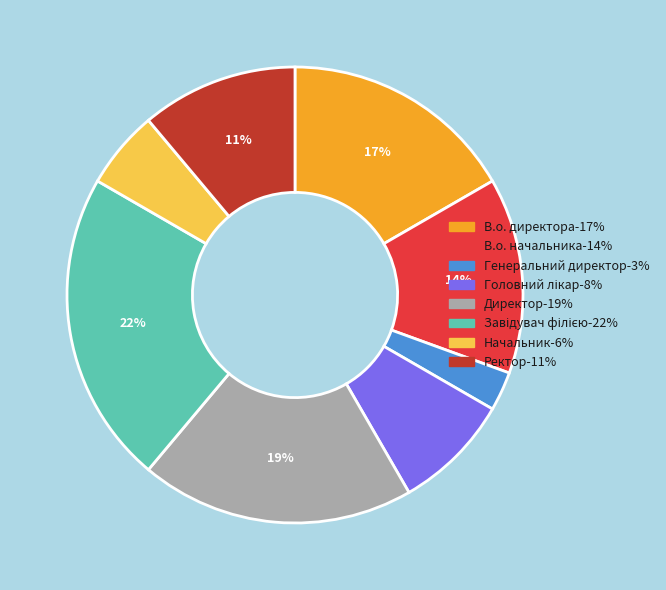

Is it true that В.о. начальника is 14% of the pie?

True